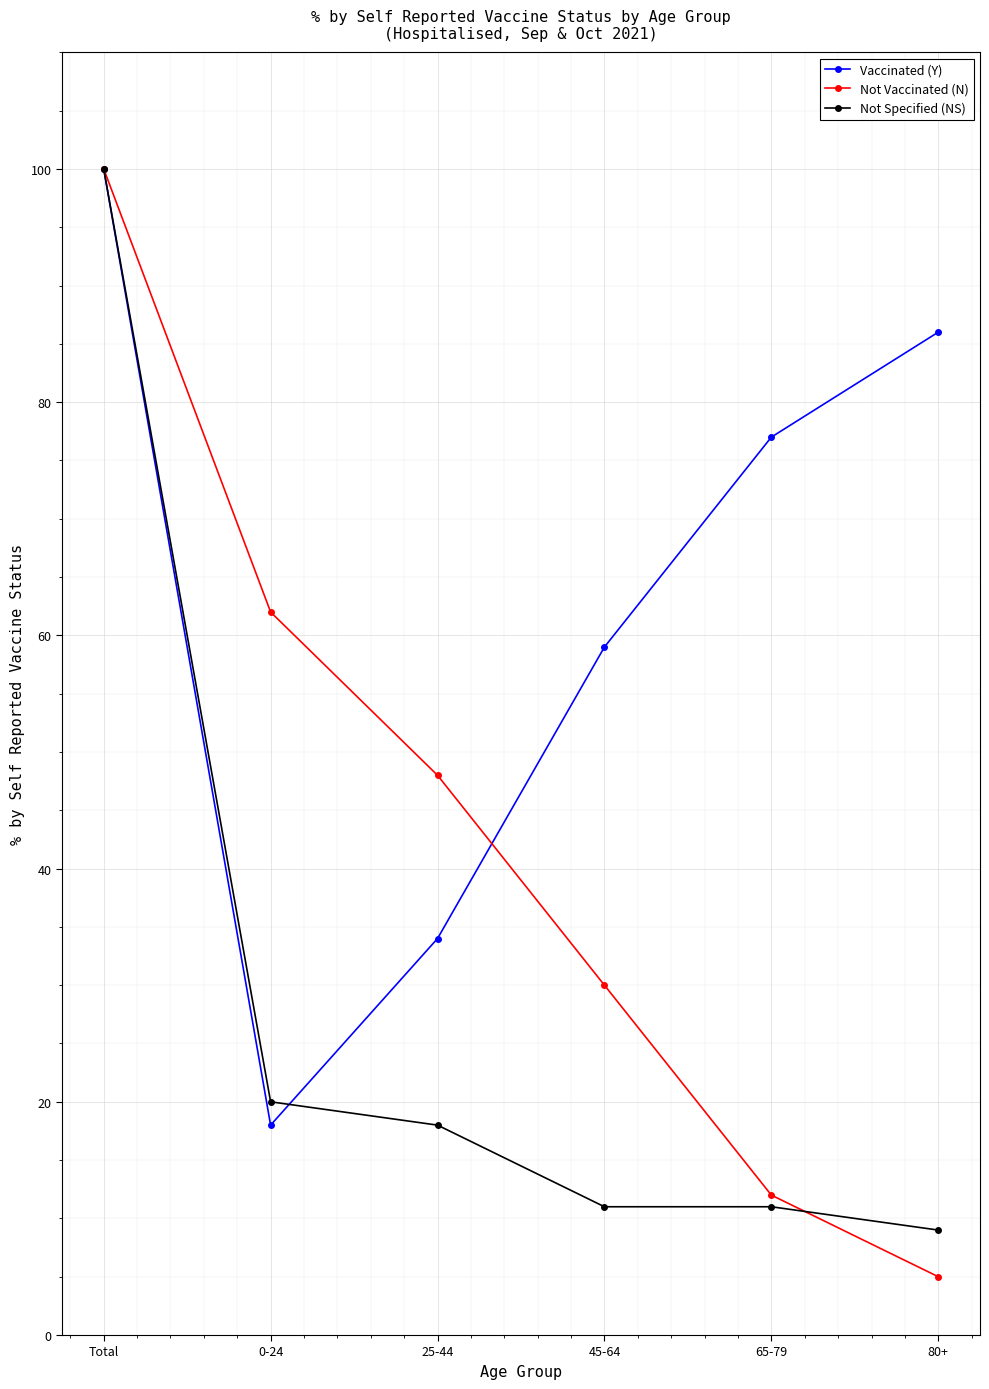

What is the label of the 2nd point from the right?

65-79